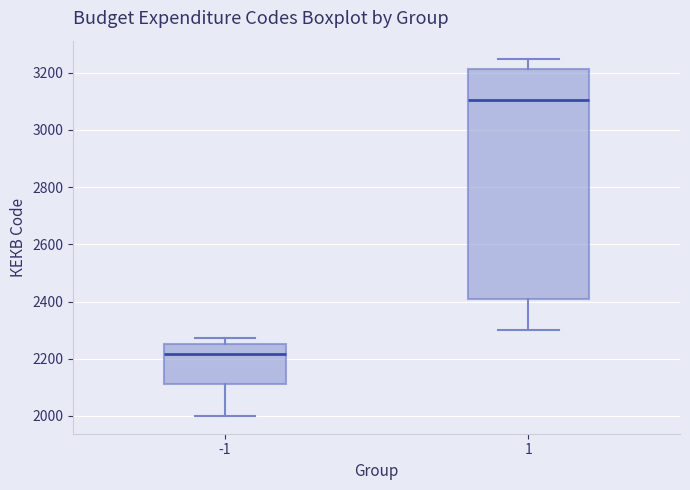

Where is the upper edge of the box at x = -1 on the y-axis? The values are not printed on the chart, so give them approximately, as read against the axis.

2260